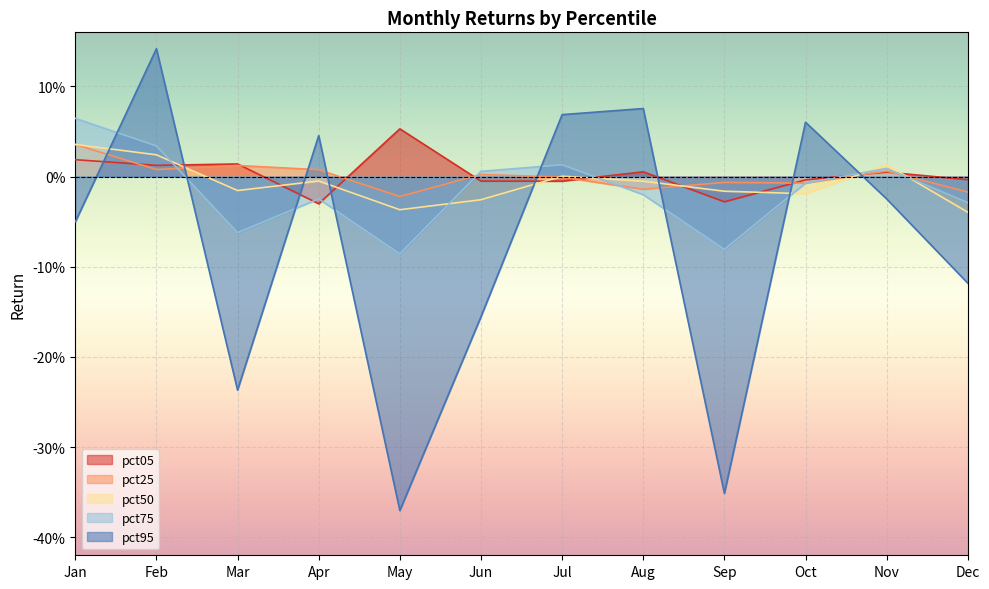

In pct50, how many points are lower than both neighbors (excluding endpoints)?

3